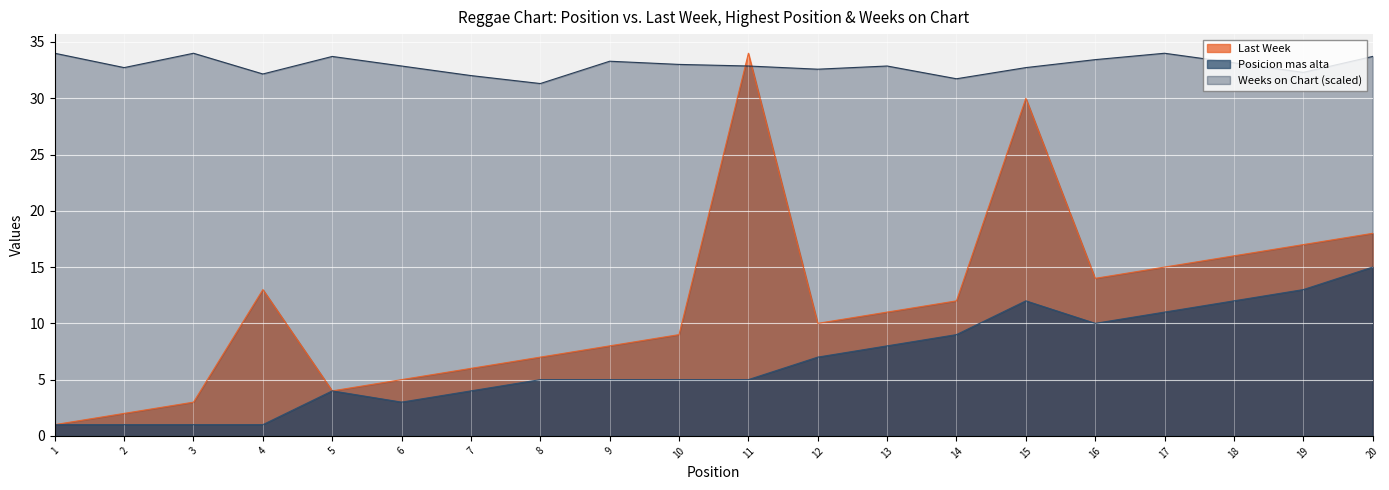

At how many categories does at least one series exceed 11?

20